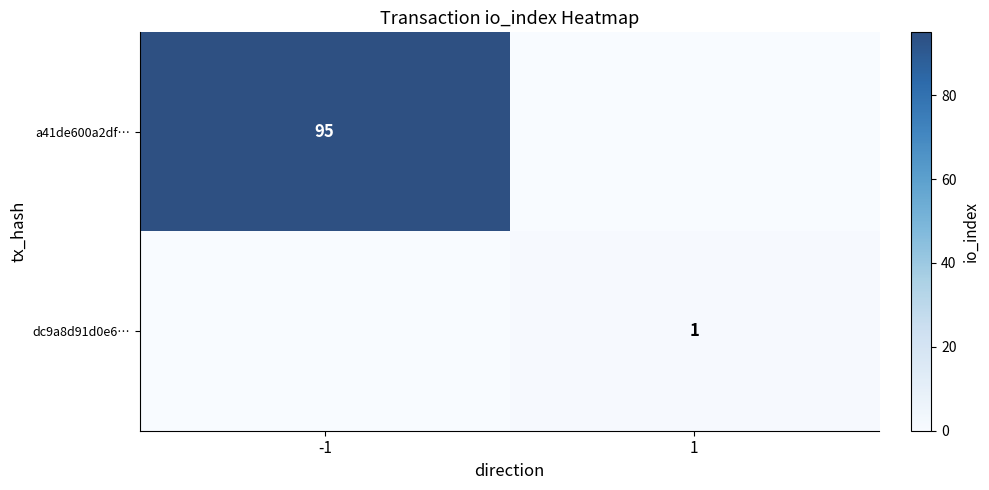

The a41de600a2df… series shows 95 at -1. True or false?

True